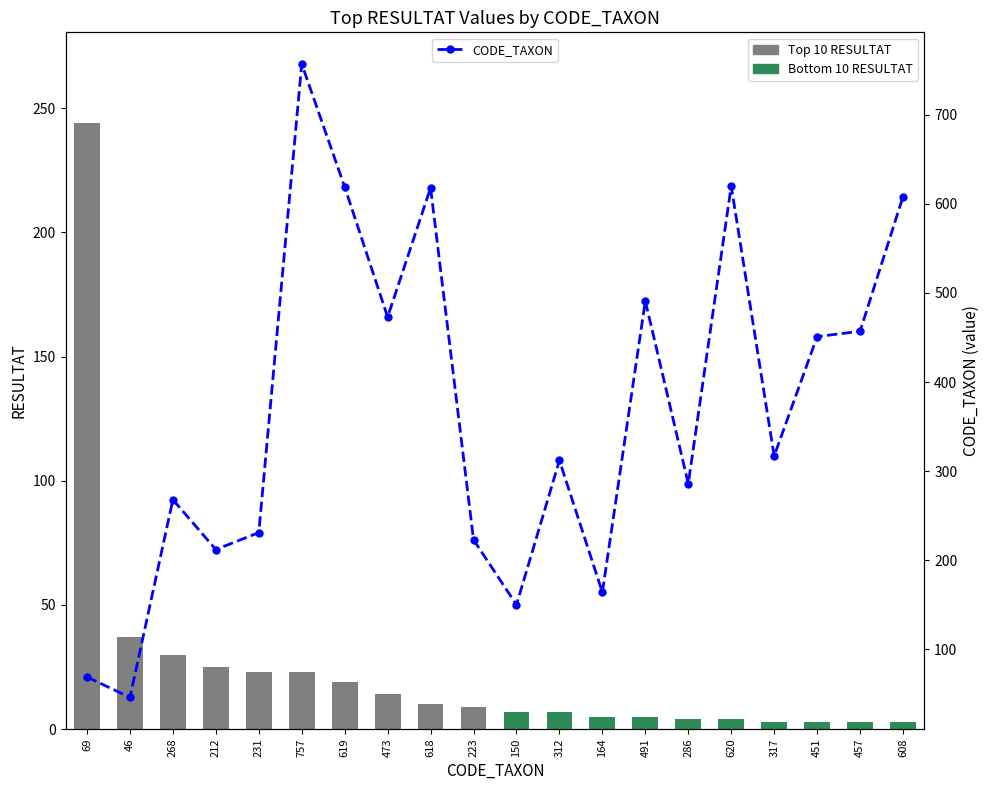

What is the difference between the values at 620 and 150?

470